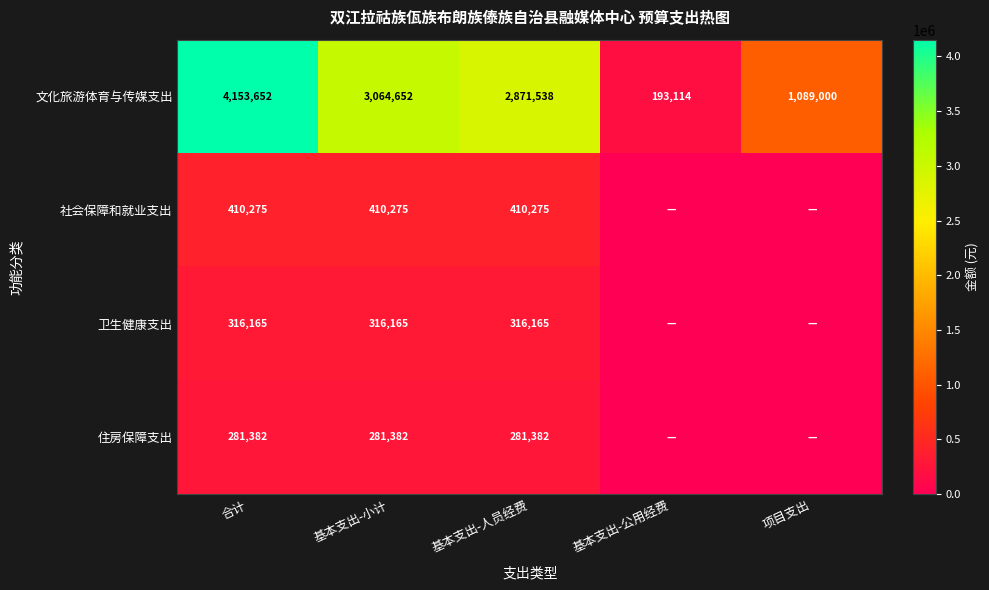

At 基本支出-小计, list the series in order from largest to smallest.

文化旅游体育与传媒支出, 社会保障和就业支出, 卫生健康支出, 住房保障支出